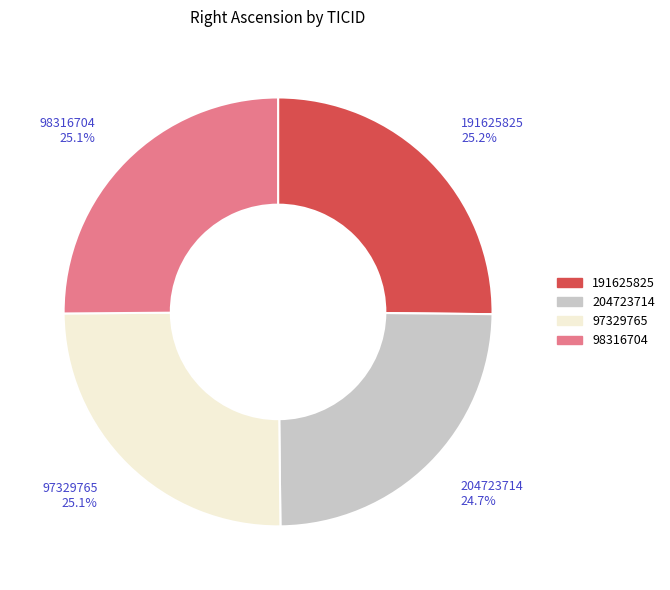

How many segments does this pie chart have?

4